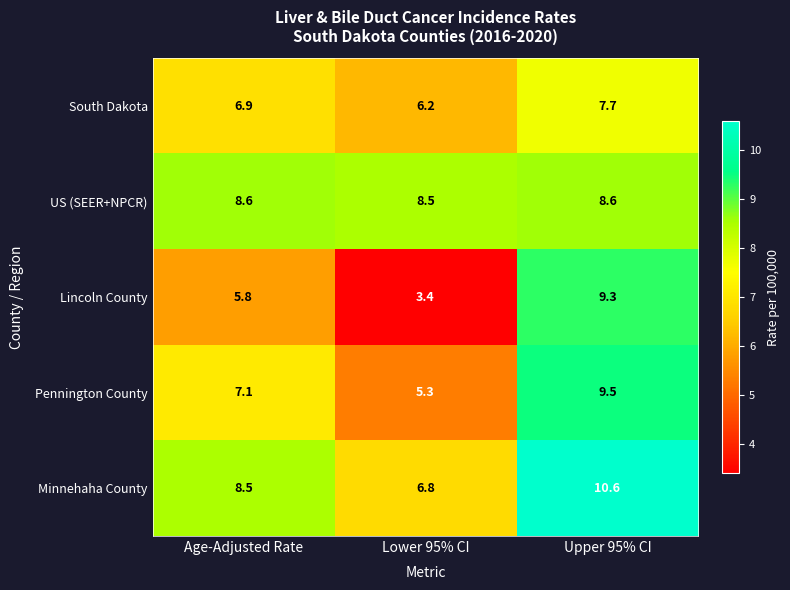

What is the difference between the Minnehaha County values at Lower 95% CI and Upper 95% CI?

3.8